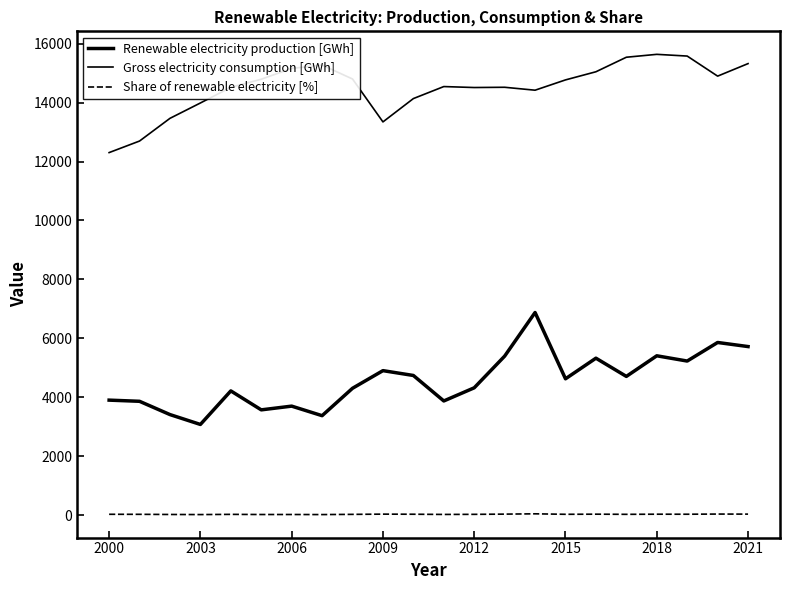

What is the difference between the maximum and minimum values in the Renewable electricity production [GWh] series?

3798.0